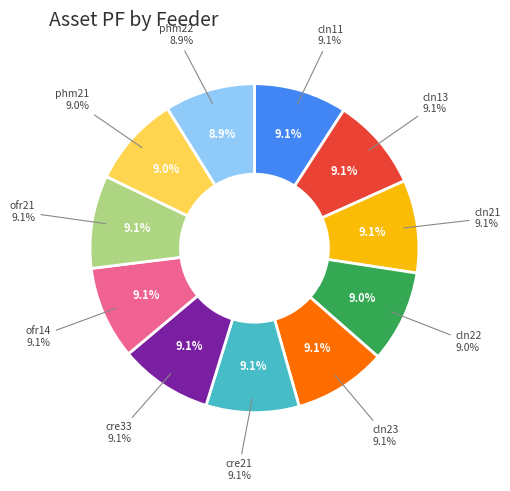

Count the number of slices in the pie.

11